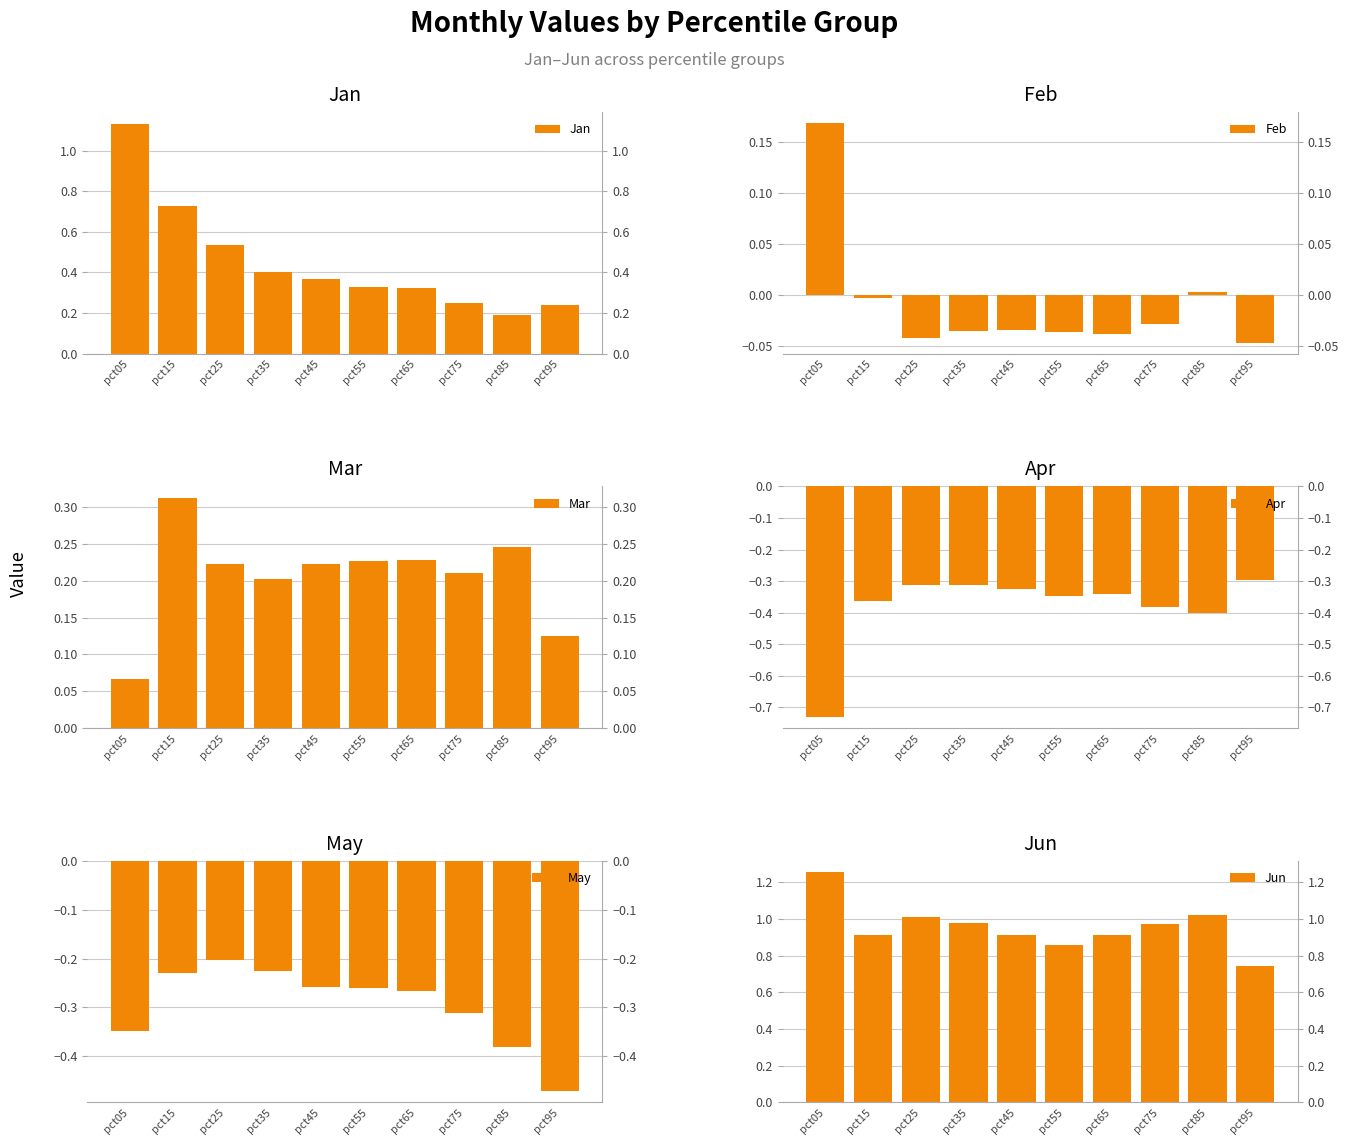

What is the spread (max minus min) of values at pct45?

1.2